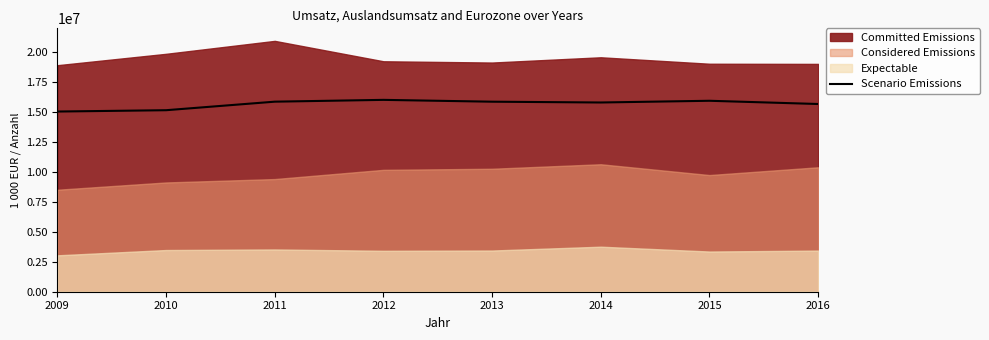

What is the difference between the maximum and minimum values?

974200